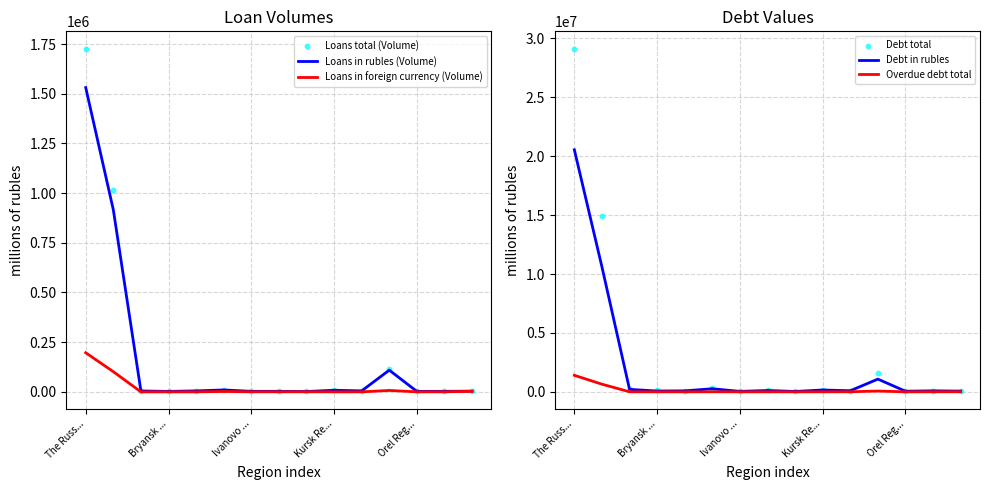

The value of Loans in foreign currency (Volume) at Bryansk ... is 0. True or false?

True